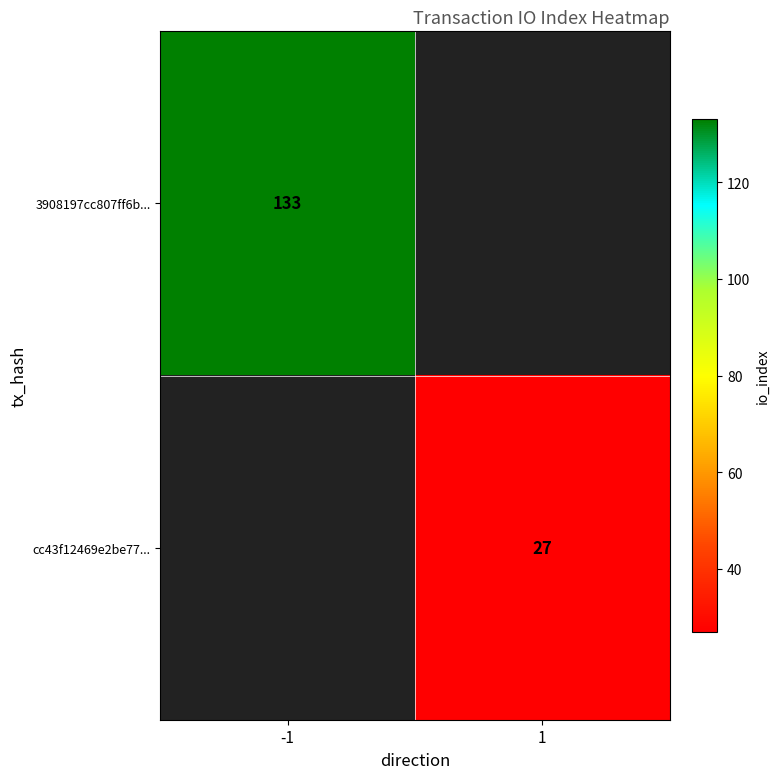

How many distinct data groups are displayed?

2